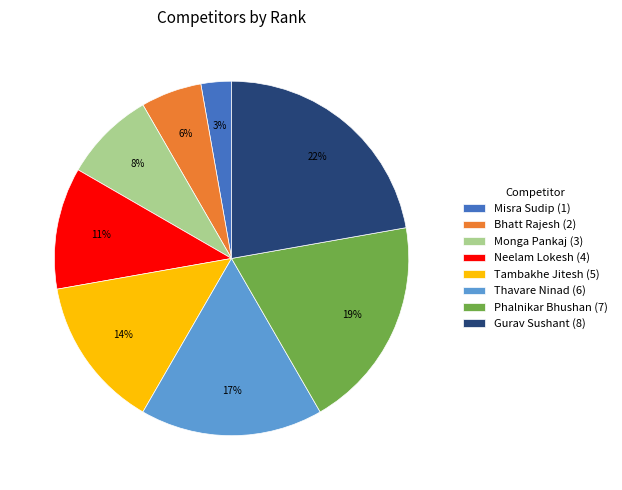

Which category has the smallest portion of the pie?

Misra Sudip